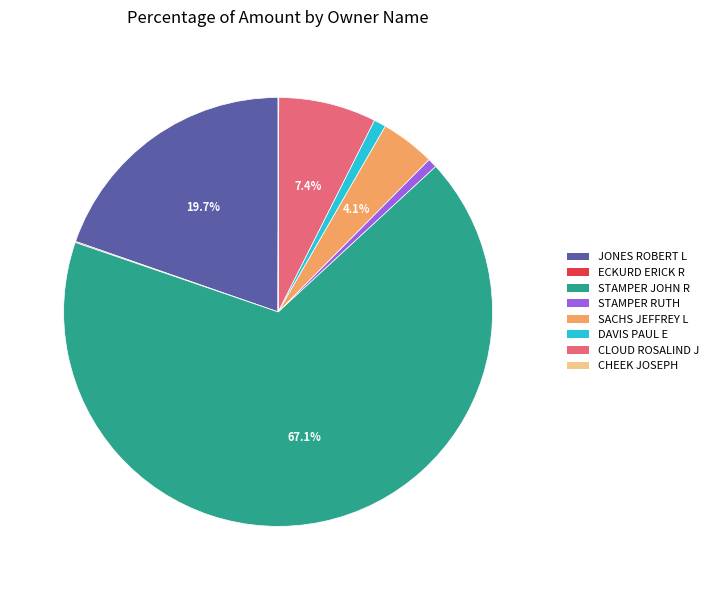

True or false: CLOUD ROSALIND J accounts for 1% of the total.

False